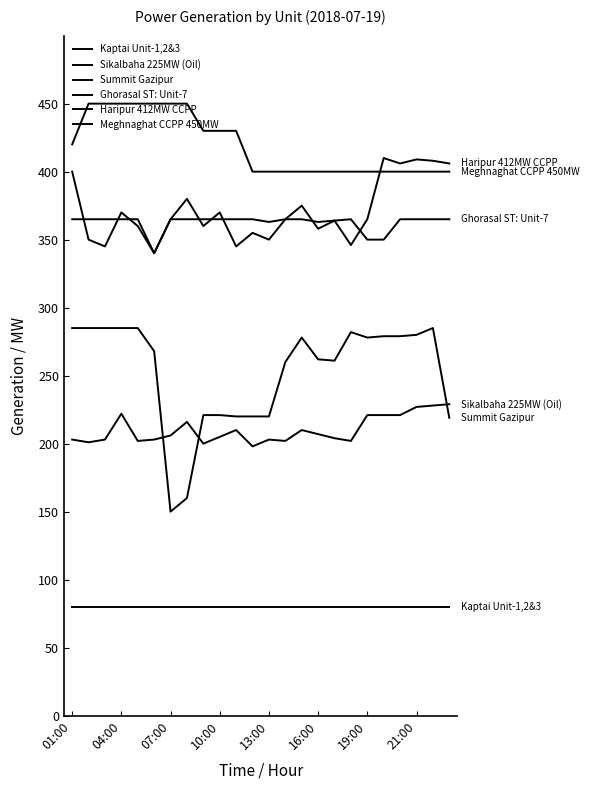

How many lines are shown in the chart?

6